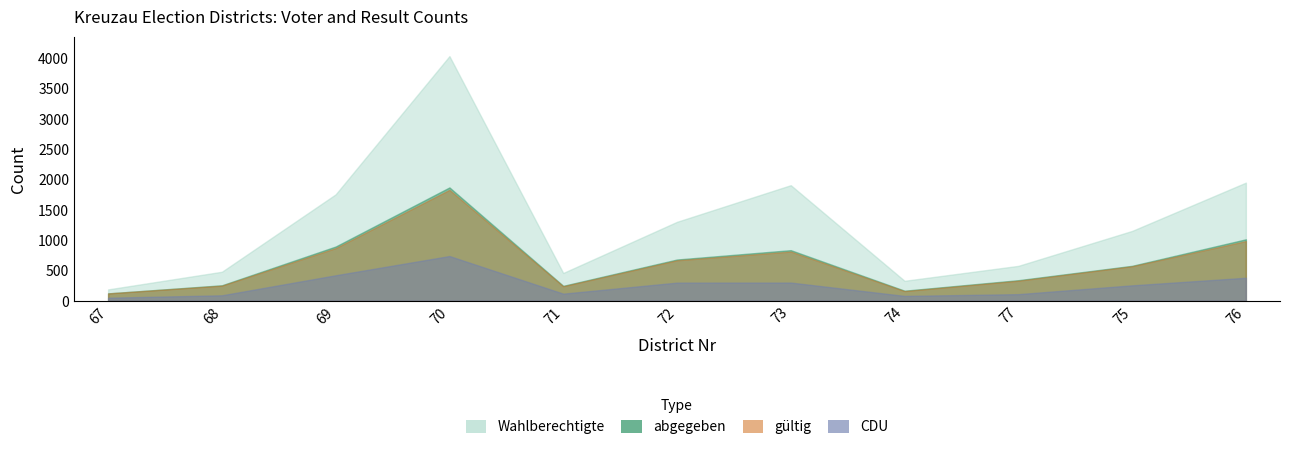

Which category has the highest value in the abgegeben series?

70